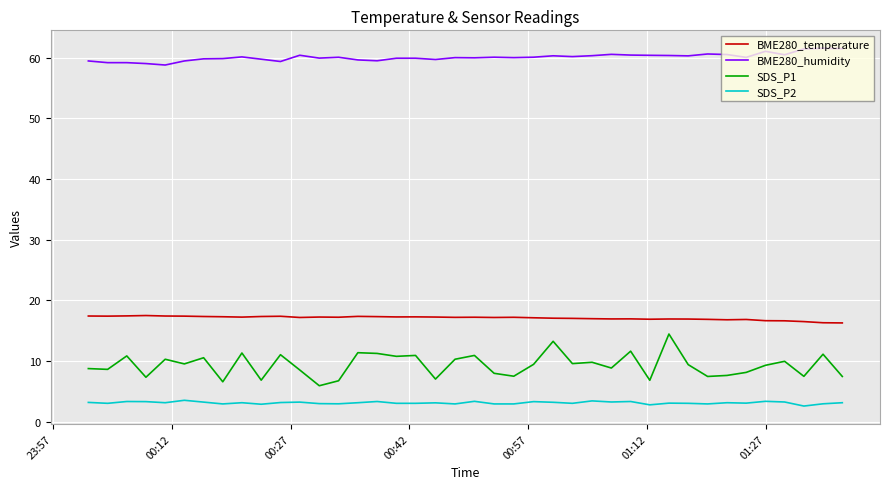

True or false: BME280_temperature and SDS_P1 cross at least once.

False